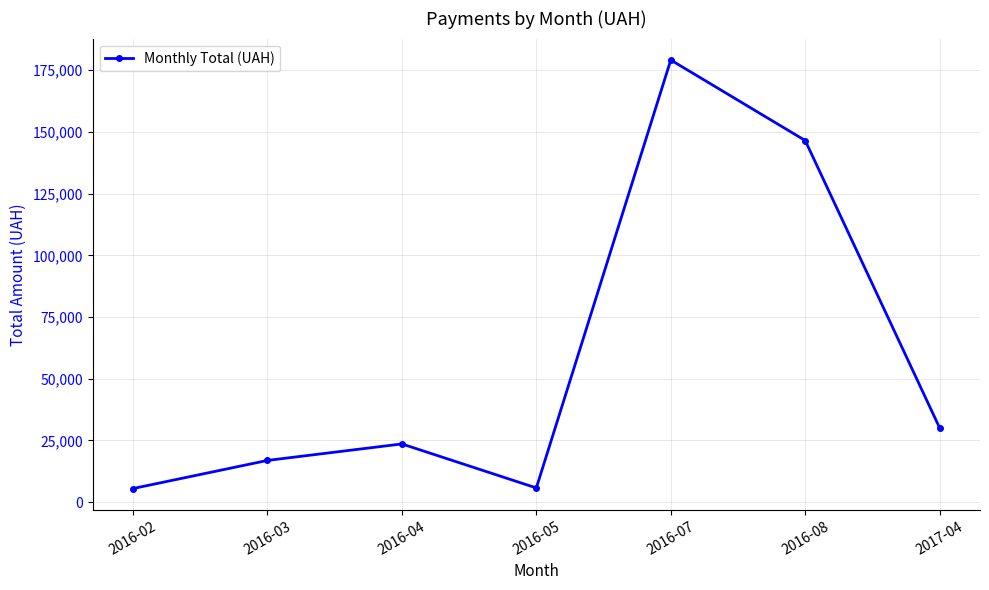

How many distinct data groups are displayed?

1